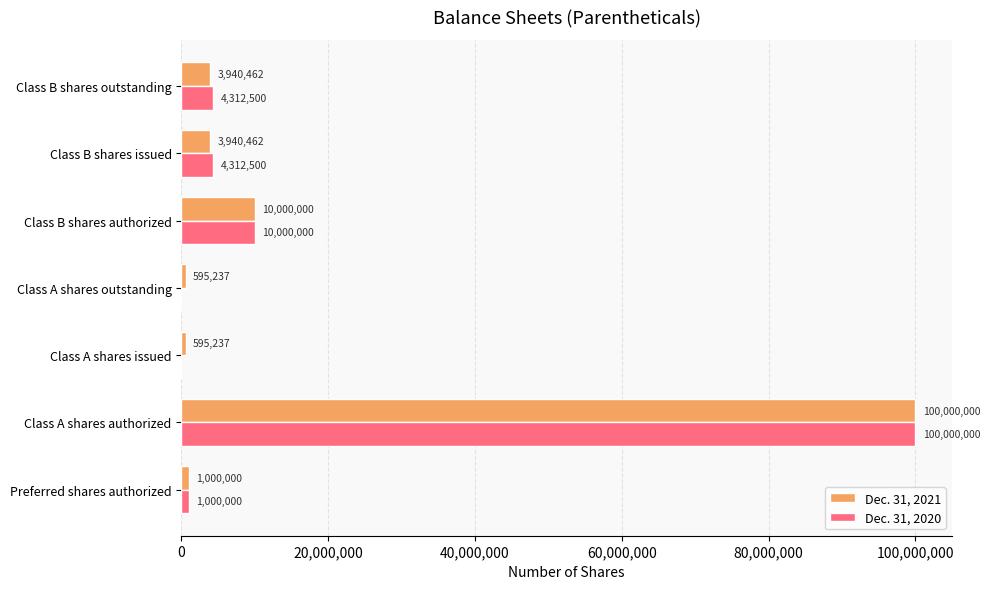

What is the sum of all Dec. 31, 2021 values?

120071398